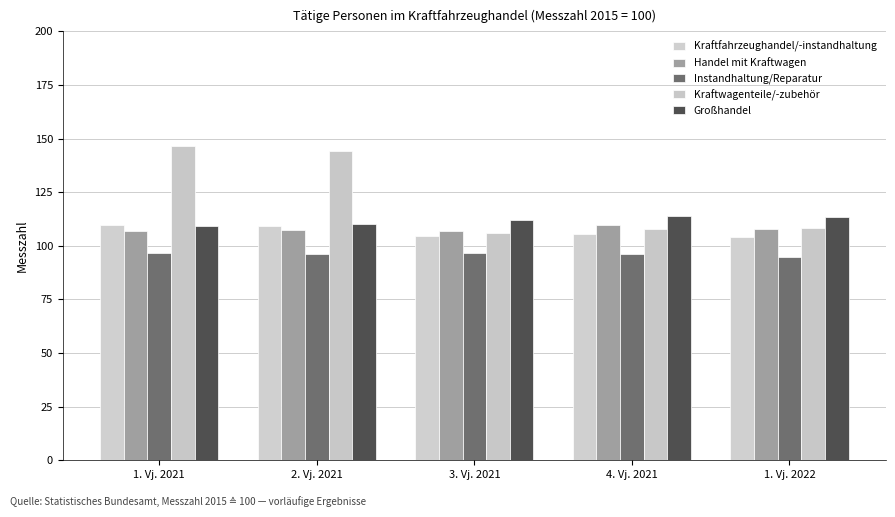

What is the label of the 3rd bar from the right?

3. Vj. 2021